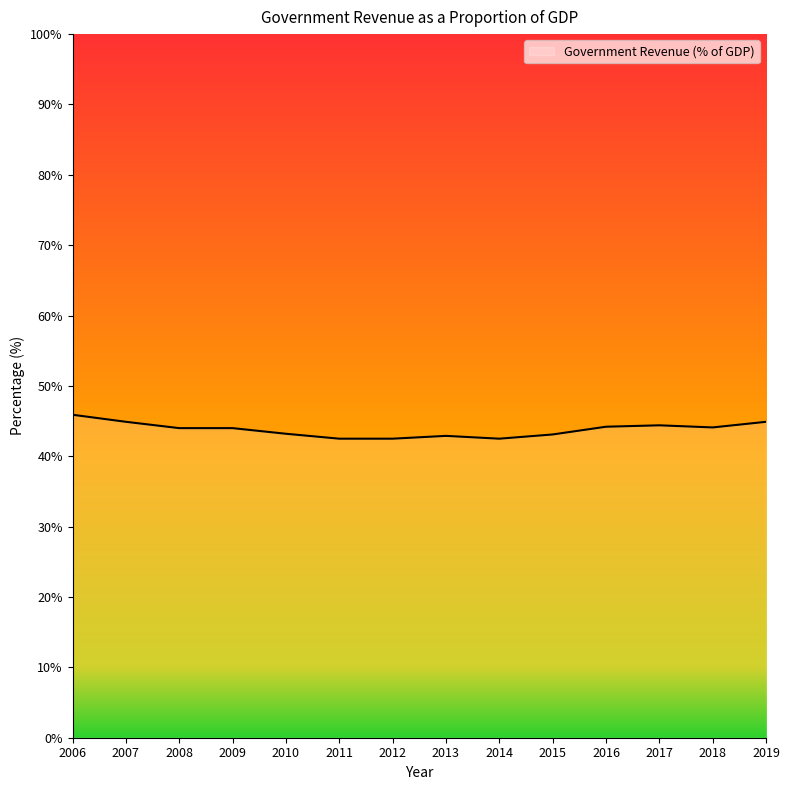

What is the greatest value displayed?

45.9